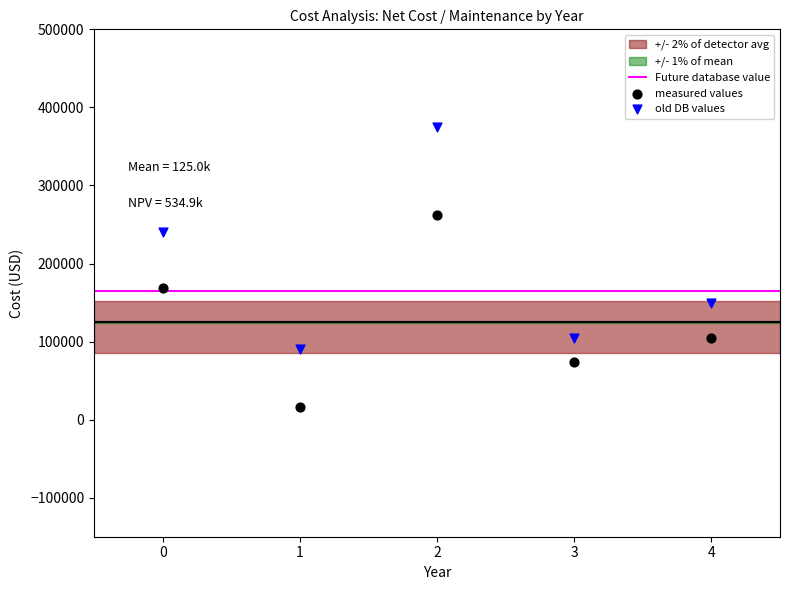

In the old DB values series, what Y value is closest to 232500?

240000